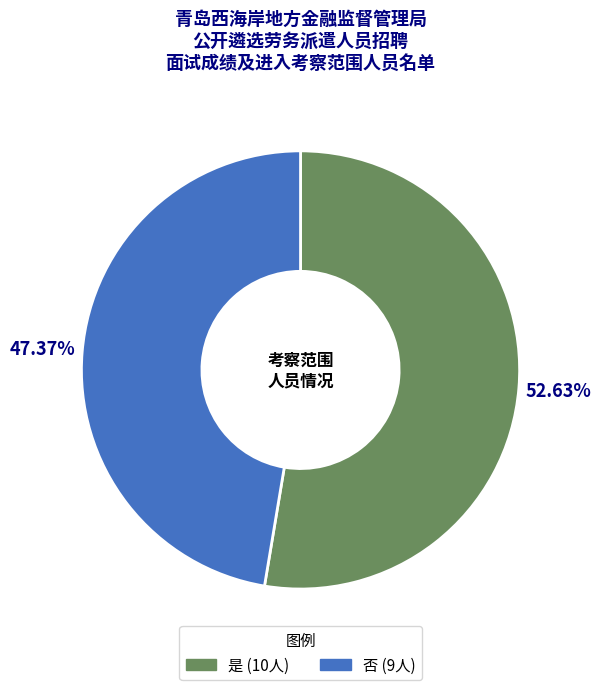

Which slice is the smallest?

否